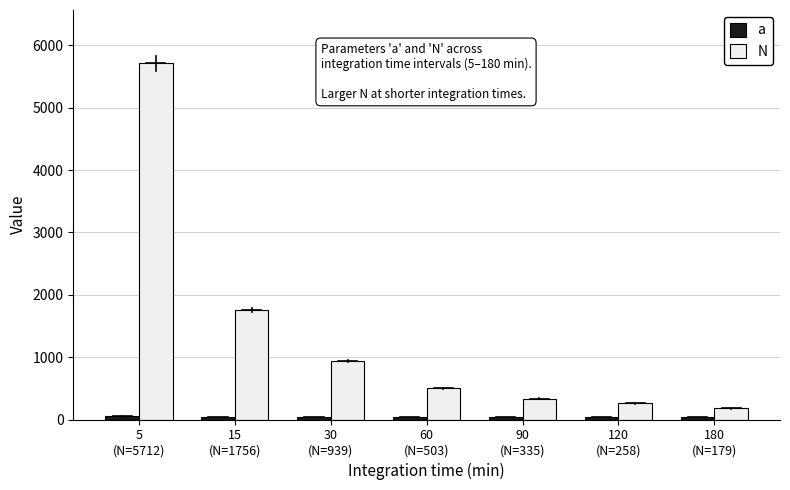

What position from the right is 90
(N=335)?

3